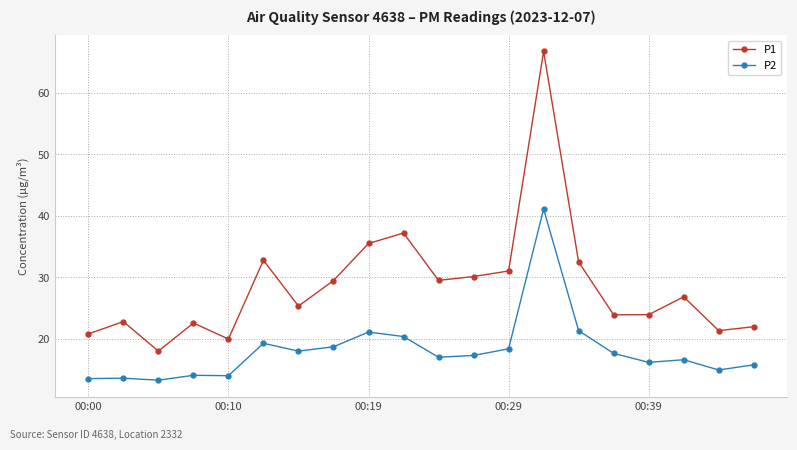

Which series has the largest range (max minus min)?

P1